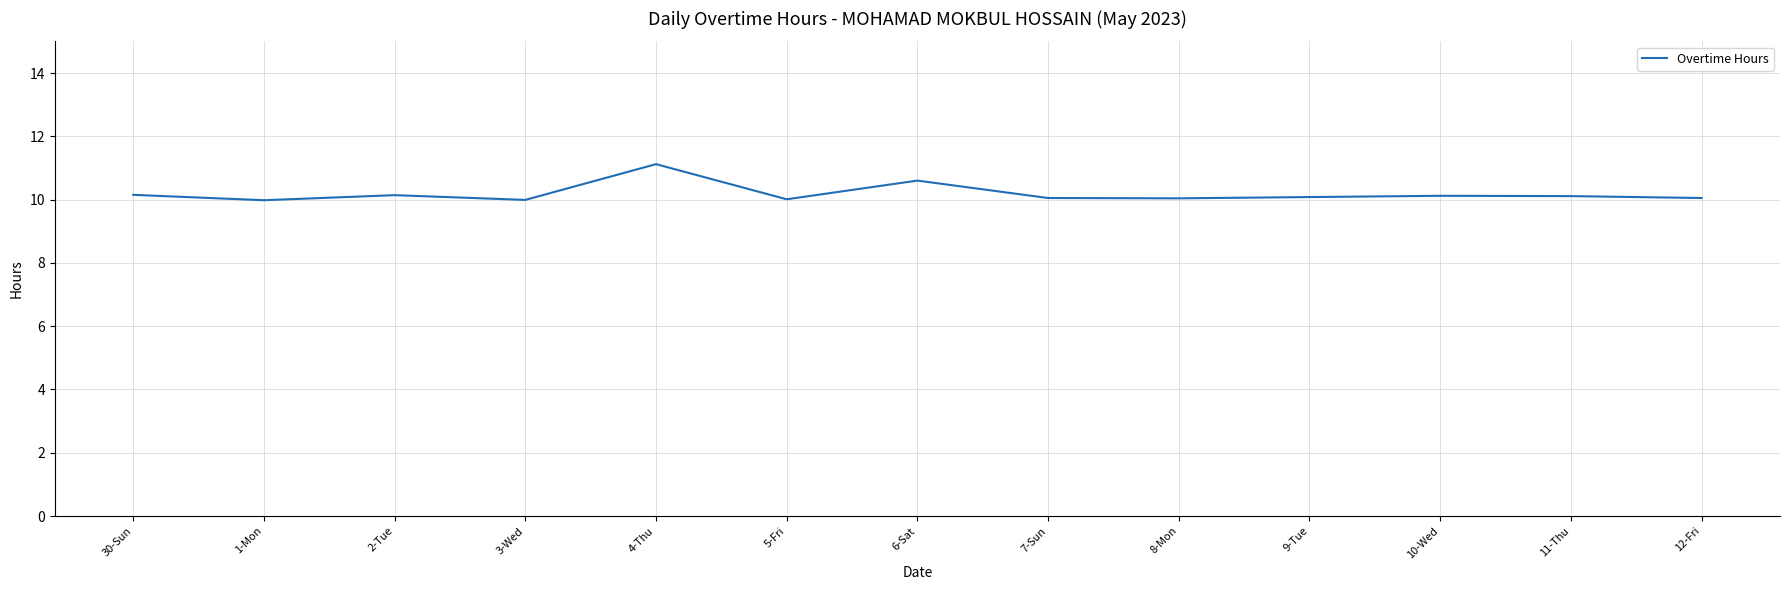

Is this an area chart (filled region under the line)?

No